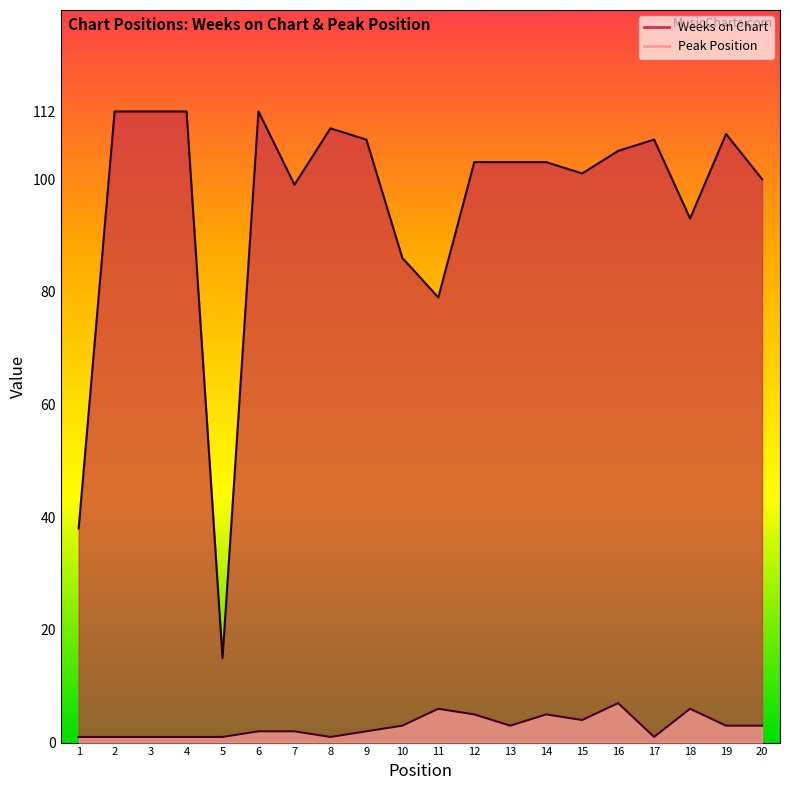

True or false: Peak Position has a value of 7 at 16.

True